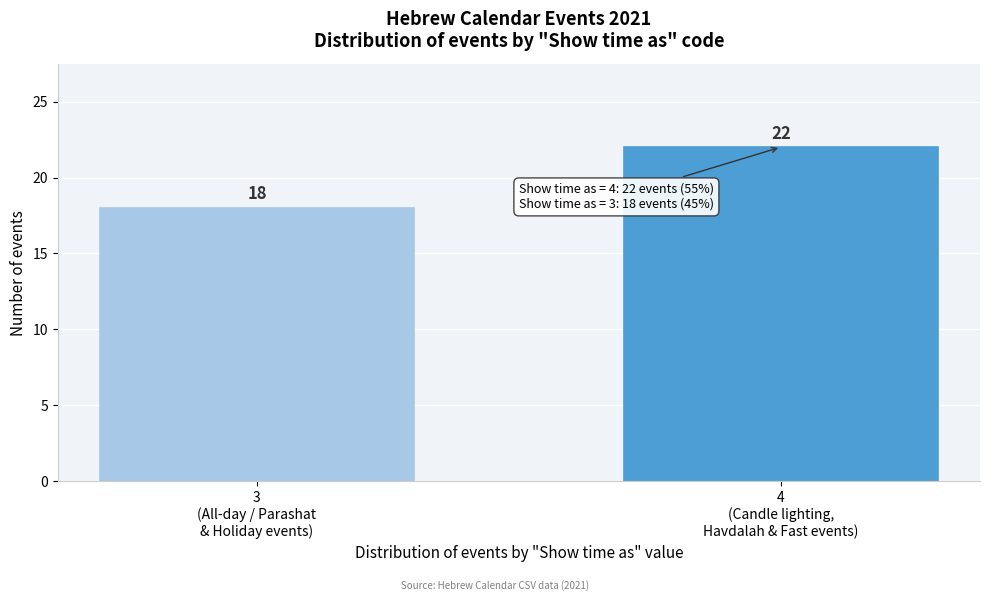

Reading left to right, extract all data points from this chart.

18	22